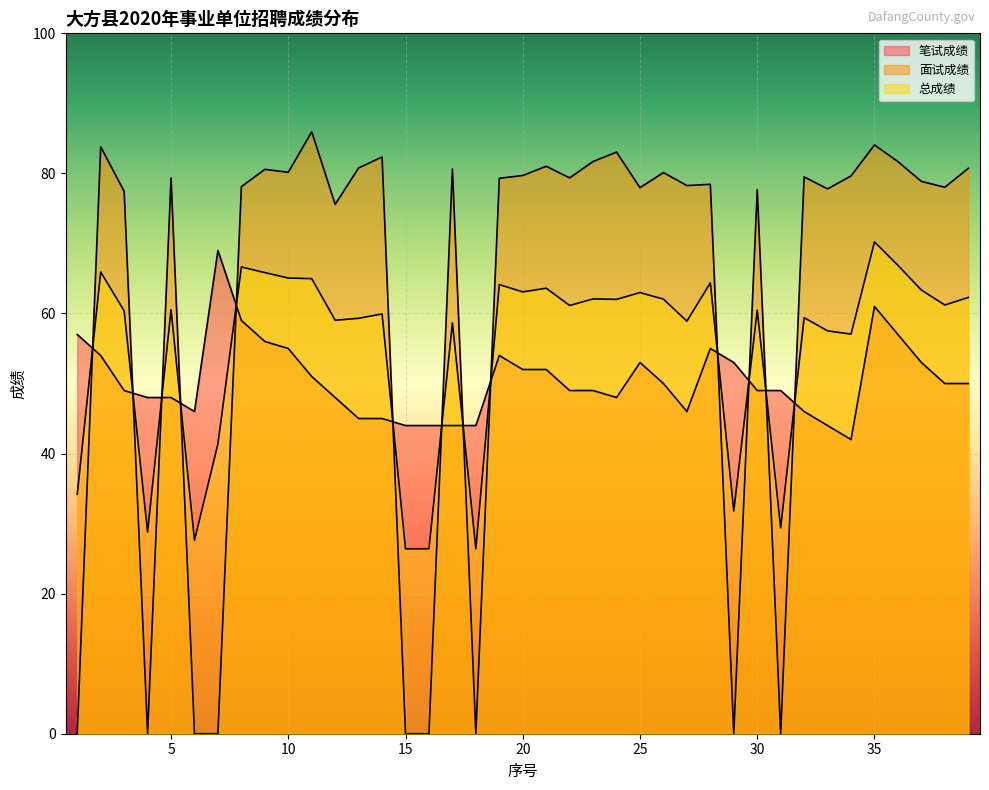

Which series has the largest total across all categories?

面试成绩